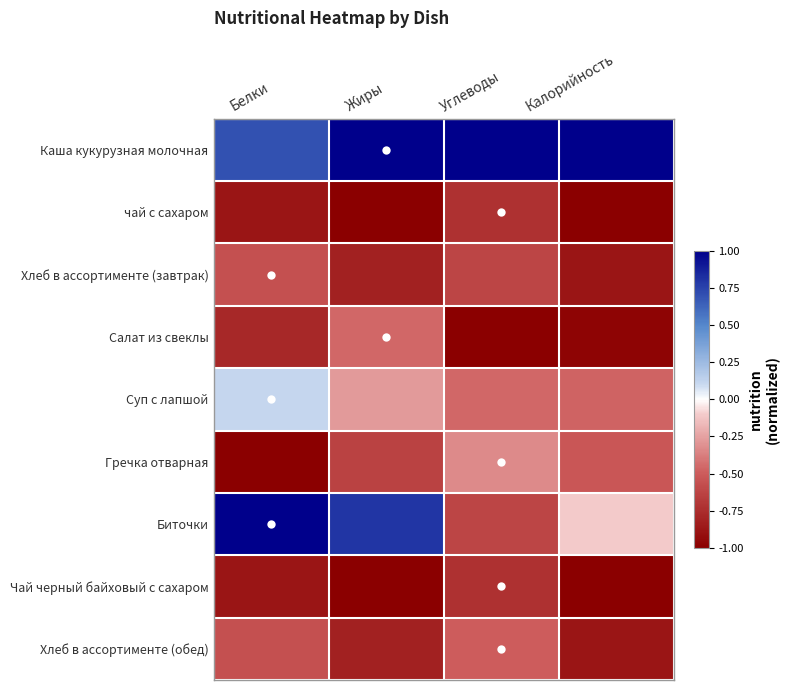

Reading left to right, extract all data points from this chart.

Каша кукурузная молочная: Белки=0.7	Жиры=1.0	Углеводы=1.0	Калорийность=1.0
чай с сахаром: Белки=-0.9	Жиры=-1.0	Углеводы=-0.7	Калорийность=-1.0
Хлеб в ассортименте (завтрак): Белки=-0.6	Жиры=-0.8	Углеводы=-0.6	Калорийность=-0.9
Салат из свеклы: Белки=-0.8	Жиры=-0.5	Углеводы=-1.0	Калорийность=-1.0
Суп с лапшой: Белки=0.1	Жиры=-0.3	Углеводы=-0.5	Калорийность=-0.5
Гречка отварная: Белки=-1.0	Жиры=-0.6	Углеводы=-0.3	Калорийность=-0.5
Биточки: Белки=1.0	Жиры=0.8	Углеводы=-0.6	Калорийность=-0.1
Чай черный байховый с сахаром: Белки=-0.9	Жиры=-1.0	Углеводы=-0.7	Калорийность=-1.0
Хлеб в ассортименте (обед): Белки=-0.6	Жиры=-0.8	Углеводы=-0.5	Калорийность=-0.9